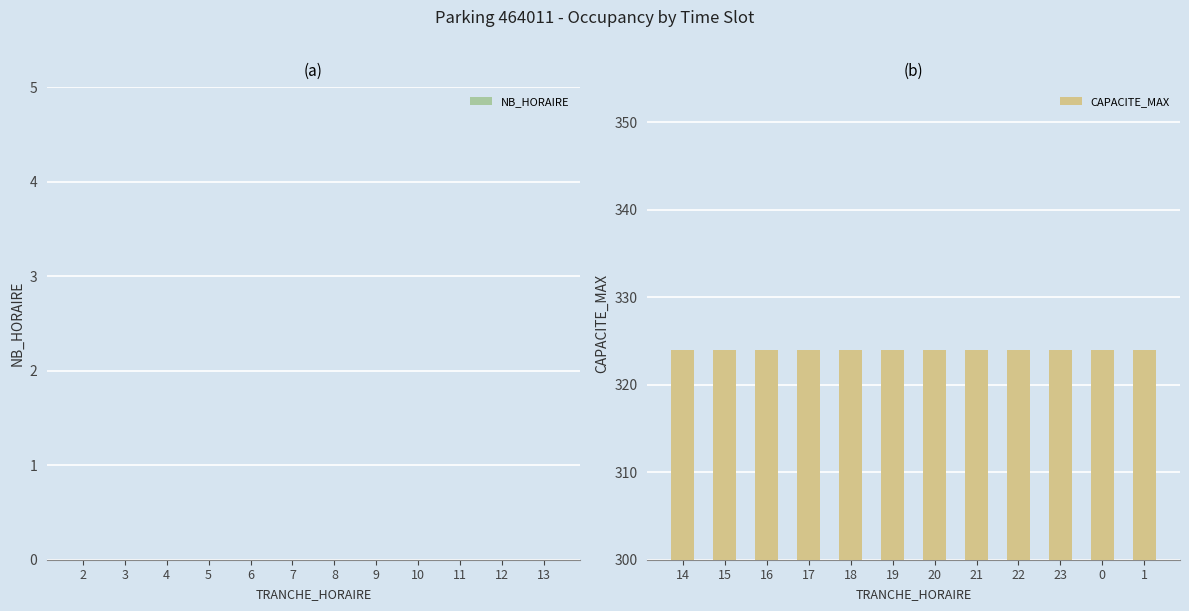

Reading left to right, what are all the values shown in this chart?

NB_HORAIRE: 0	0	0	0	0	0	0	0	0	0	0	0
CAPACITE_MAX: 324	324	324	324	324	324	324	324	324	324	324	324